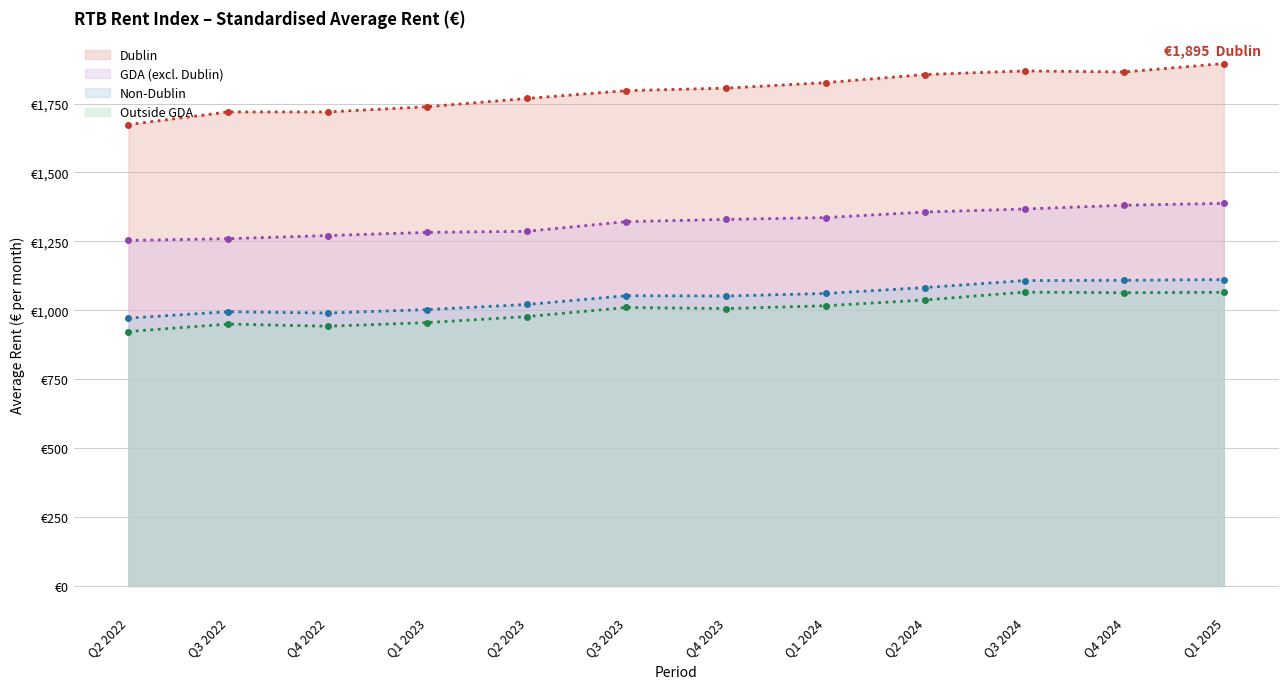

At which label is GDA (excl. Dublin) closest to 1320?

Q3 2023